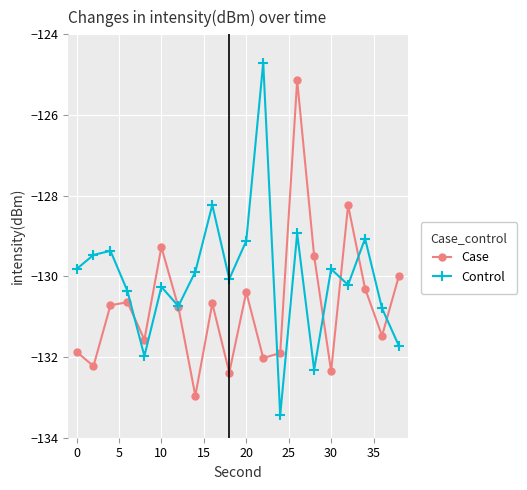

How many interior local valleys does the Case series have?

7